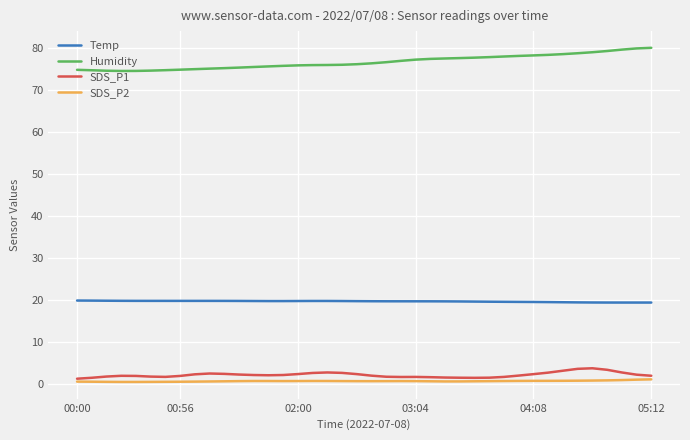

What is the maximum value shown in the chart?

80.2